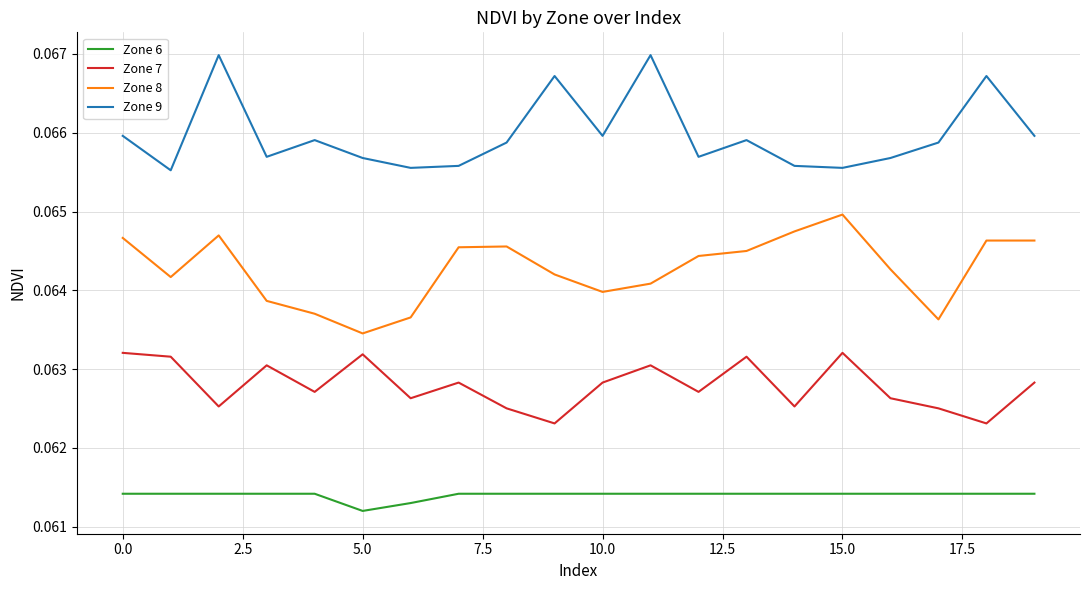

True or false: Zone 7 has more than 2 points higher than both neighbors.

True